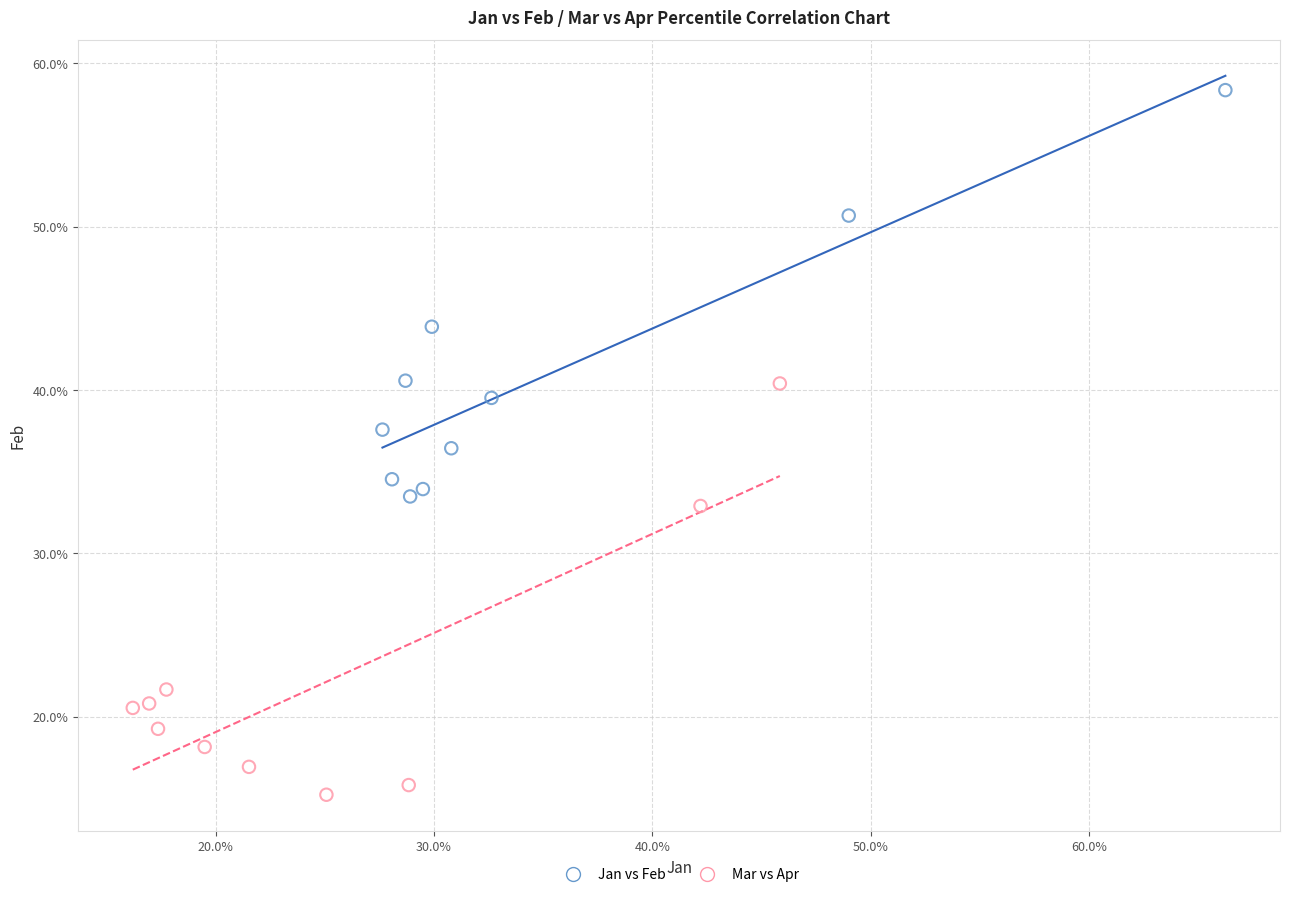

Which series contains the highest Y value?

Jan vs Feb